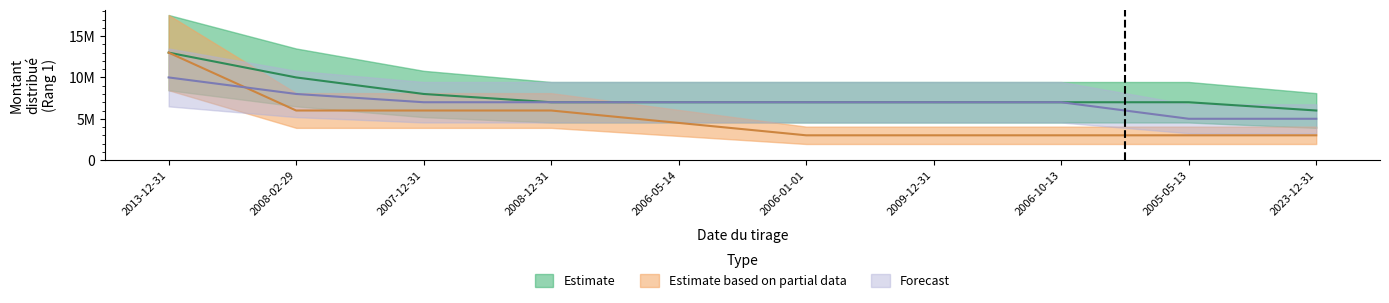

True or false: Estimate and Forecast intersect in this chart.

False